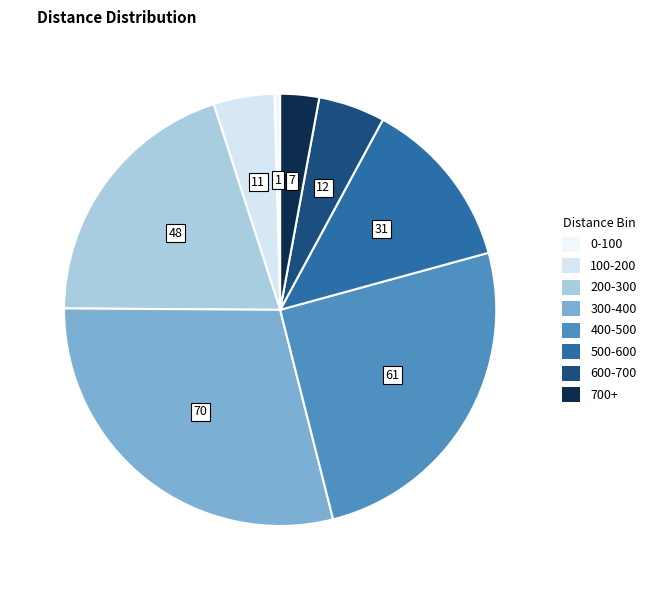

Which has a higher value, 0-100 or 500-600?

500-600